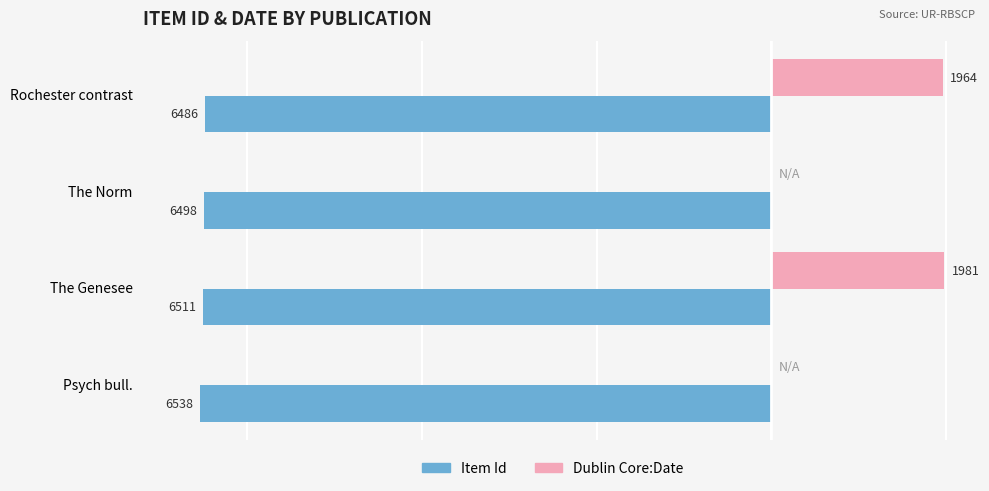

At which category is the sum across all series the highest?

Rochester contrast